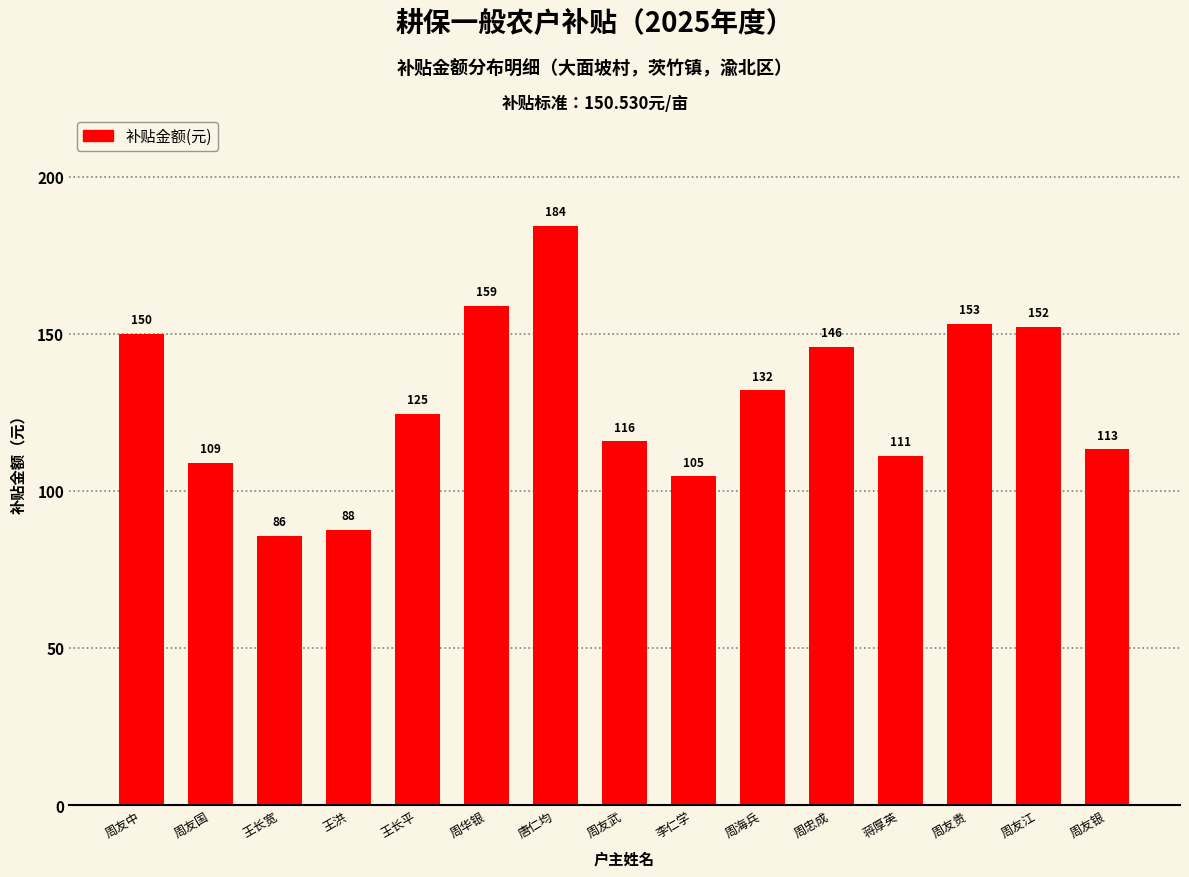

Approximately how many times larger is the value at 王长平 compared to 周友中?

0.8